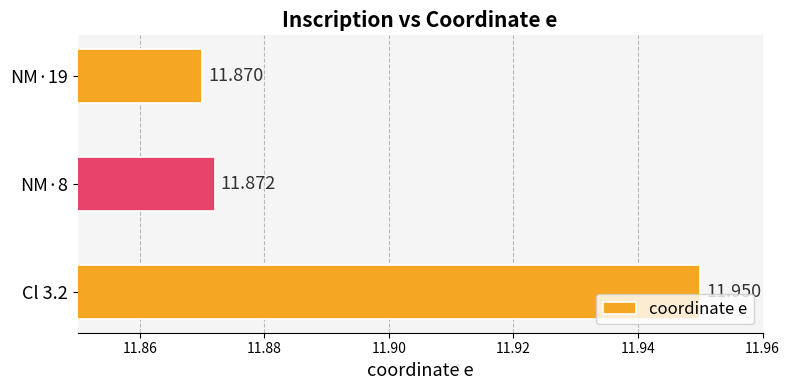

Rank the categories by value from highest to lowest.

Cl 3.2, NM·8, NM·19